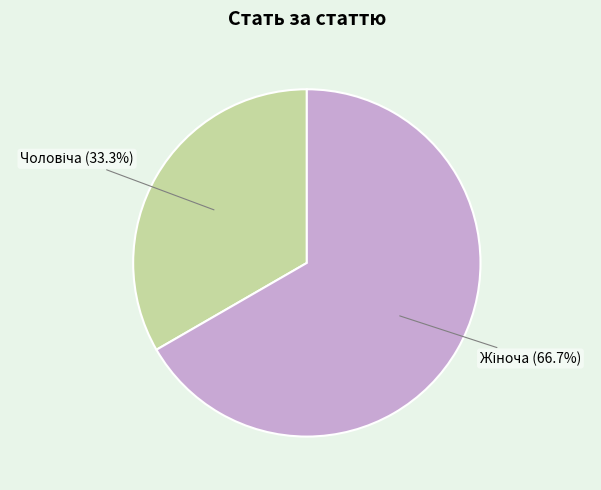

Does any single category account for the majority?

Yes